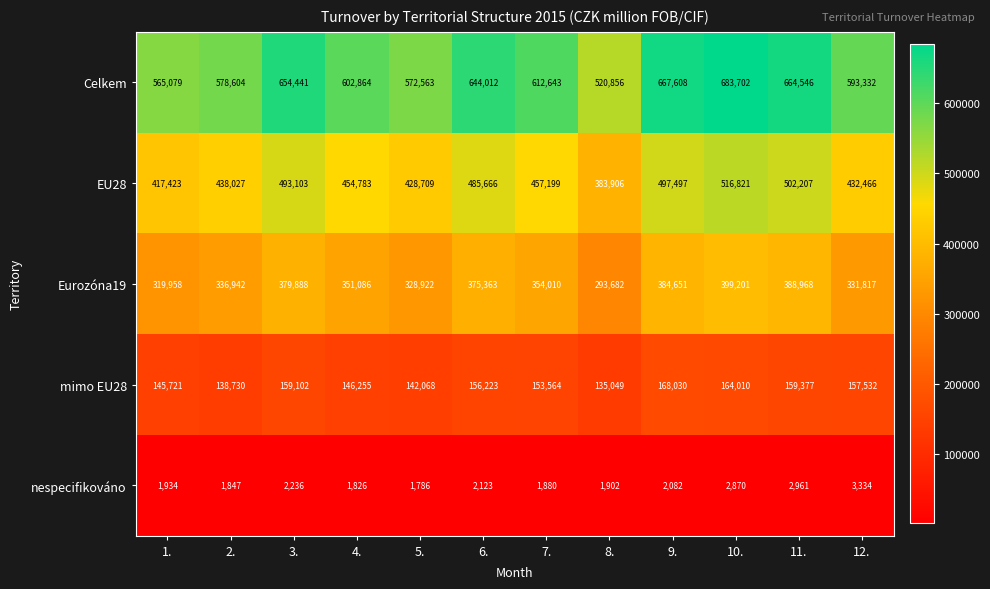

Which category has the highest value across all series?

10.